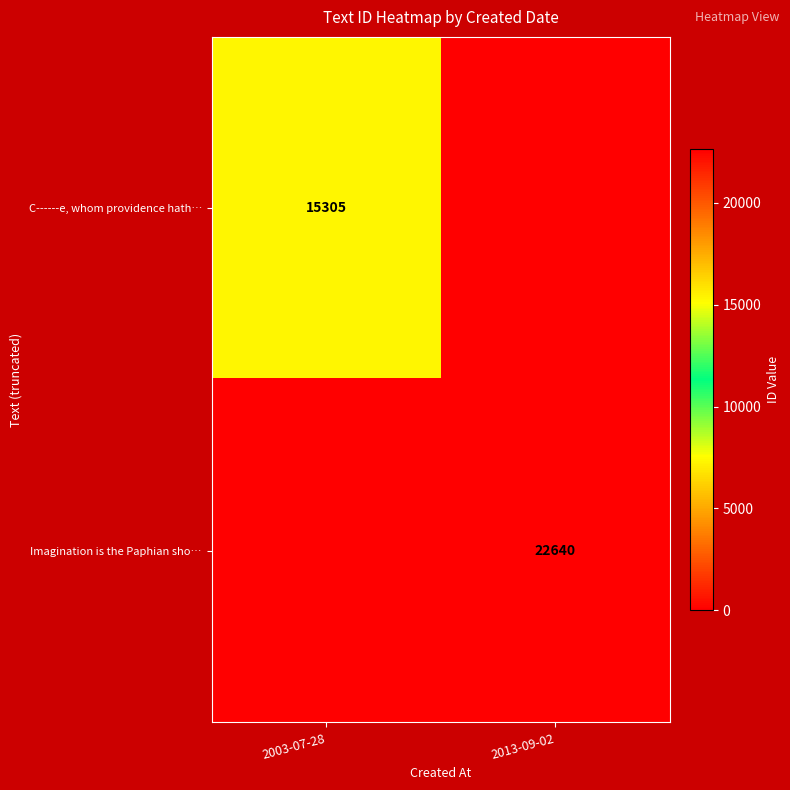

The value of C------e, whom providence hath… at 2003-07-28 is 15305. True or false?

True